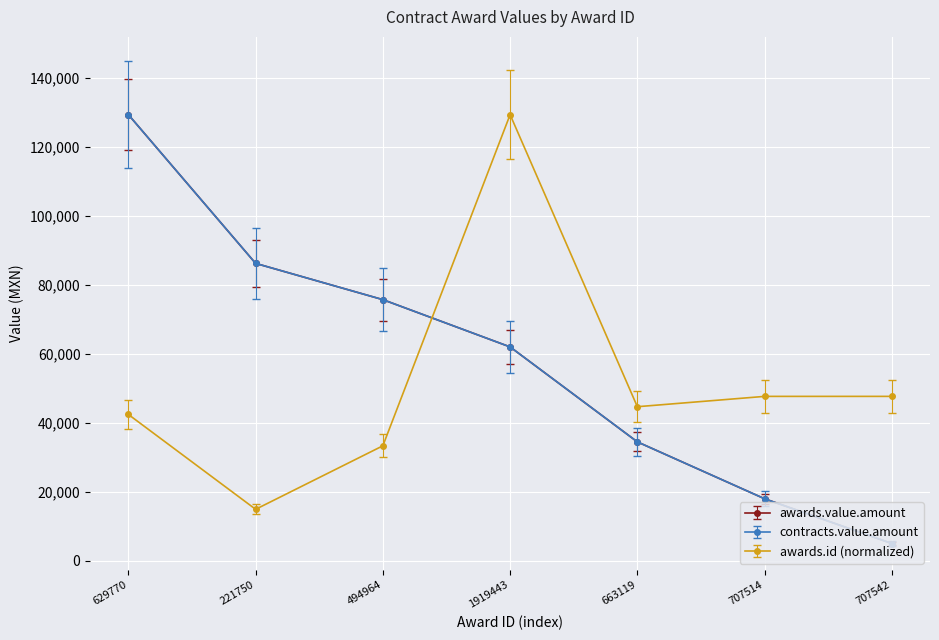

At which category is the sum across all series the highest?

629770